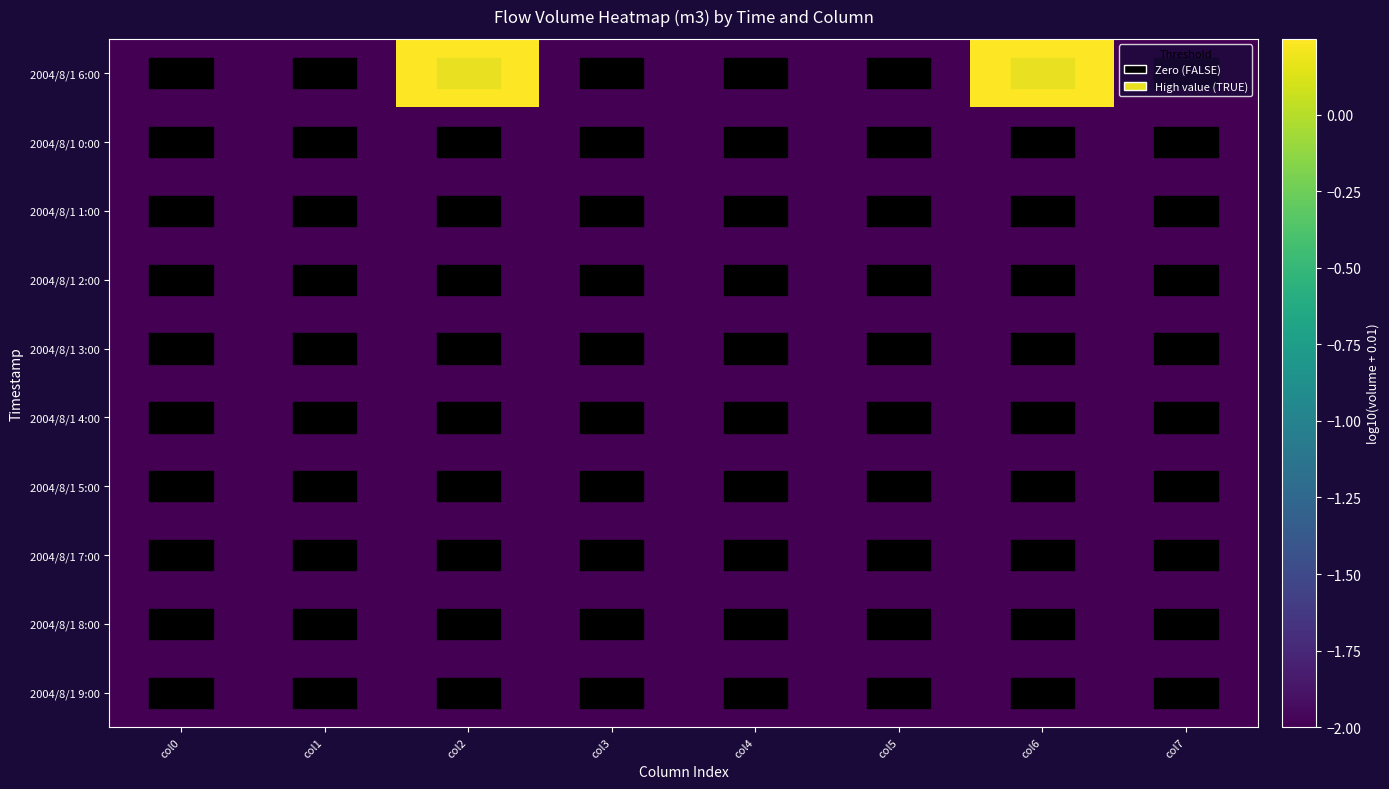

Count the number of categories in the chart.

8